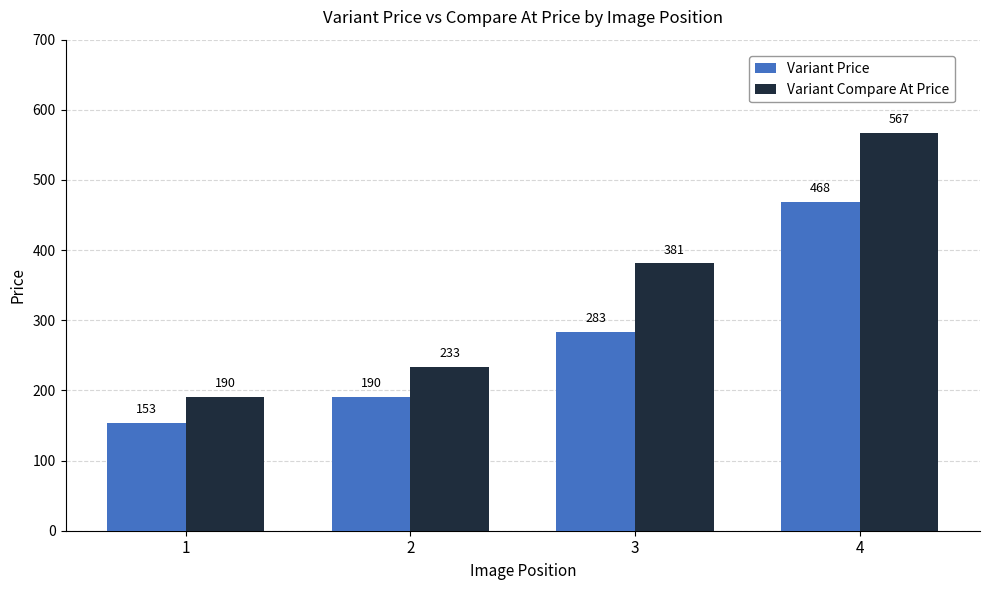

How many distinct data groups are displayed?

2